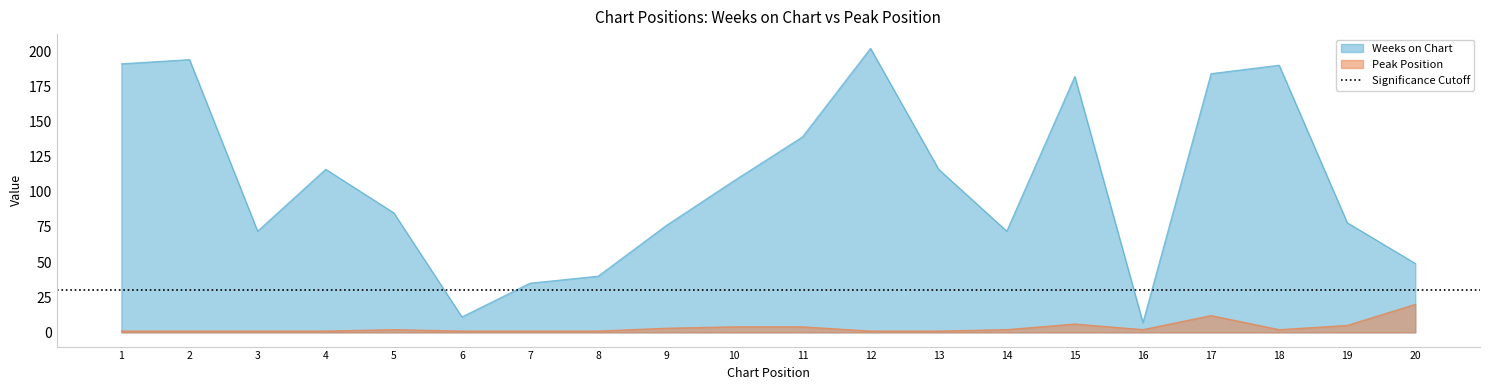

The Peak Position series shows 1 at 8. True or false?

True